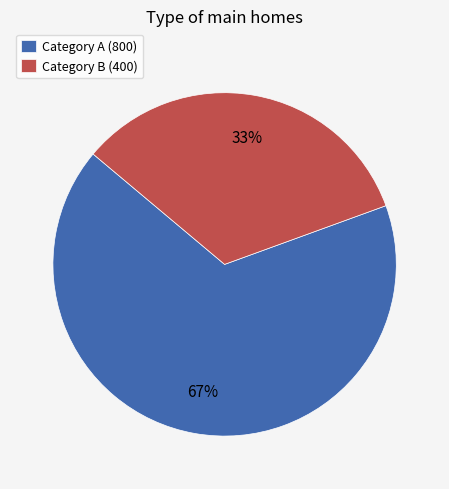

Rank the categories by value from lowest to highest.

Category B (400), Category A (800)